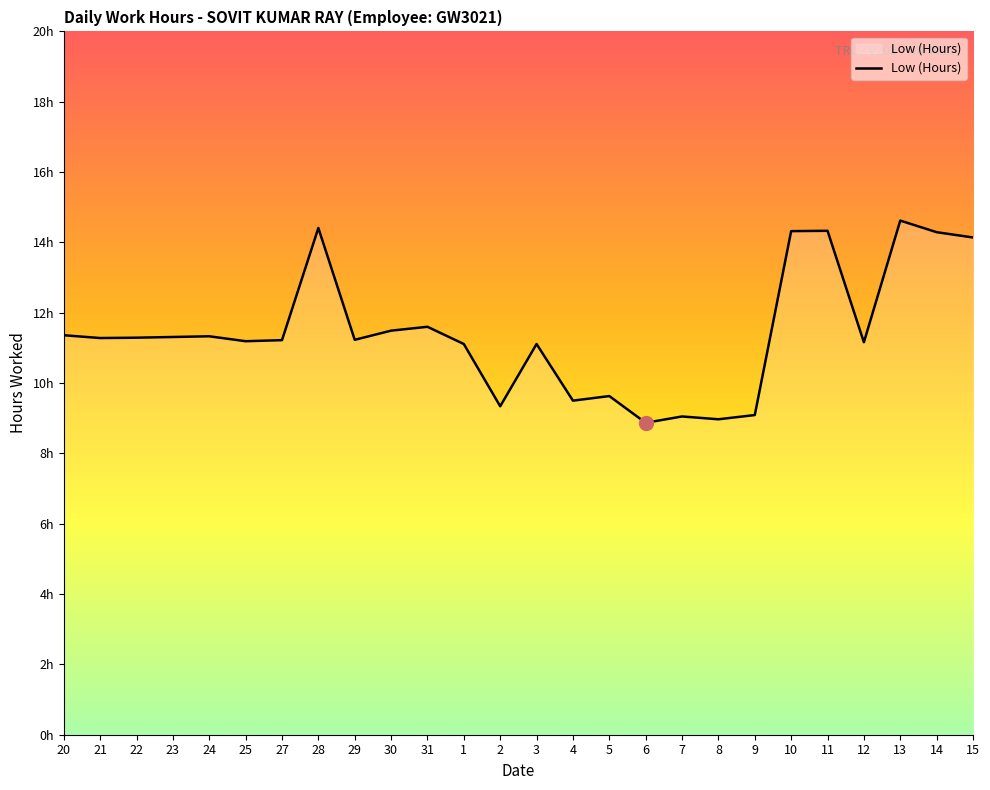

What is the difference between the maximum and second lowest values?

5.6